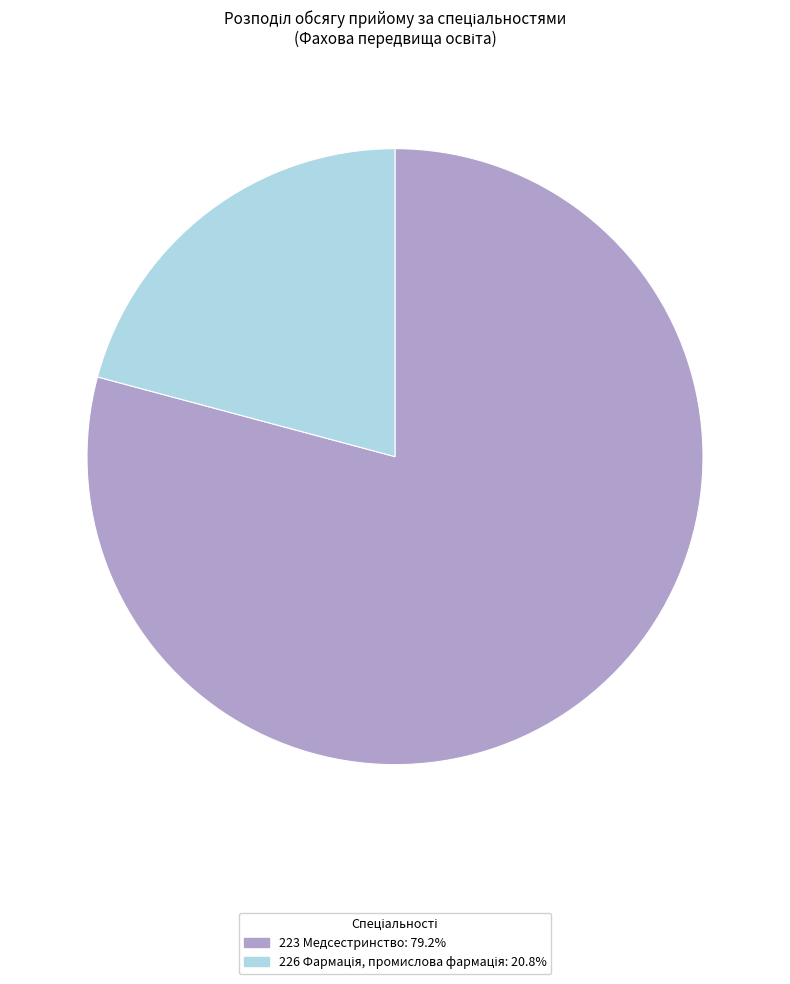

Which category has the biggest portion of the pie?

223 Медсестринство